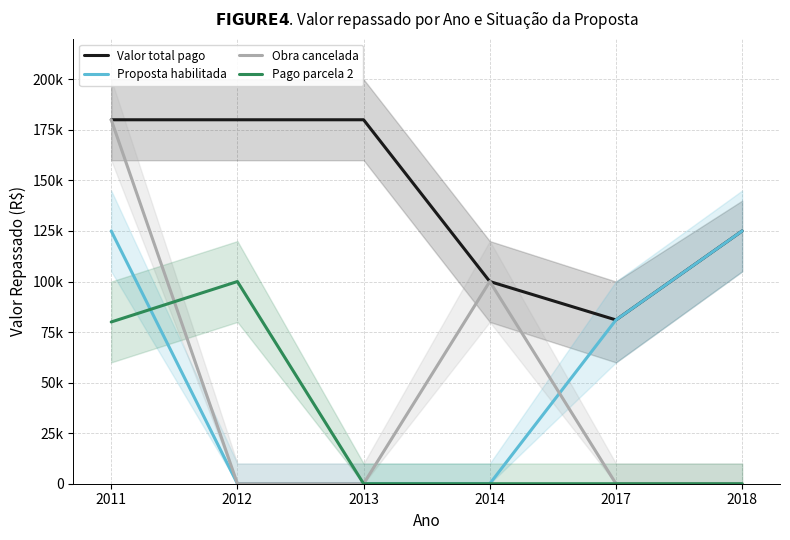

In Obra cancelada, how many points are higher than both neighbors (excluding endpoints)?

1